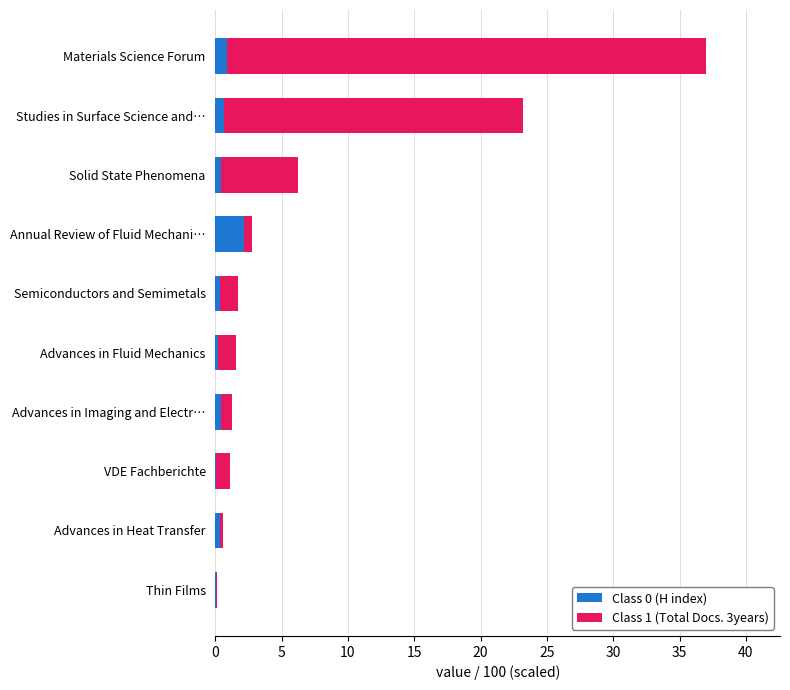

What is the sum of all Class 0 (H index) values?

5.6